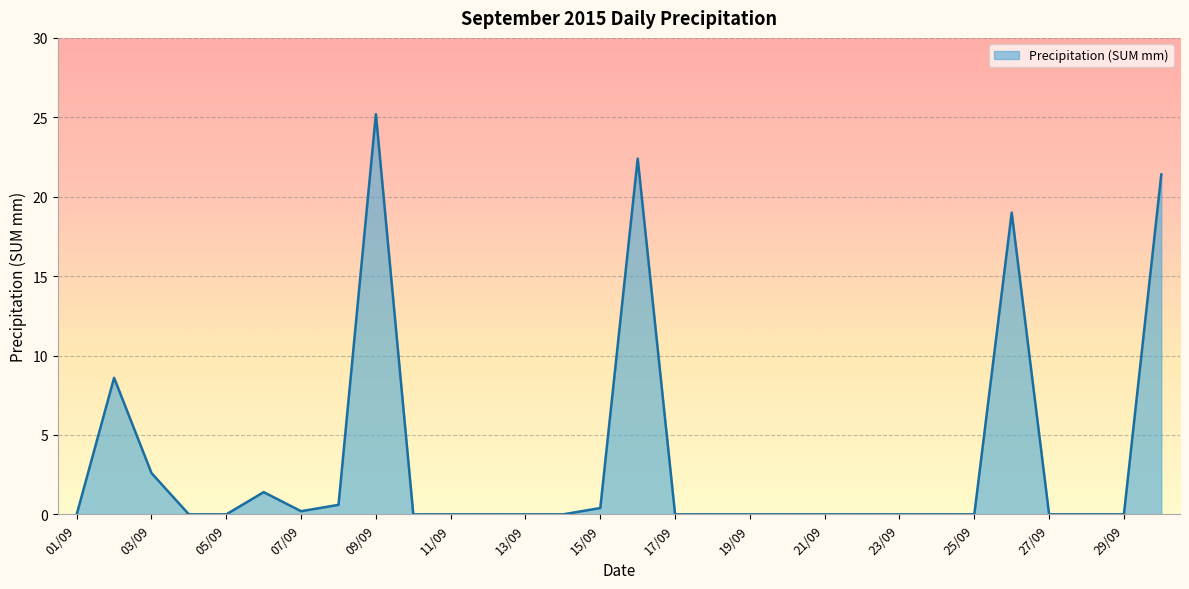

How many lines are shown in the chart?

1